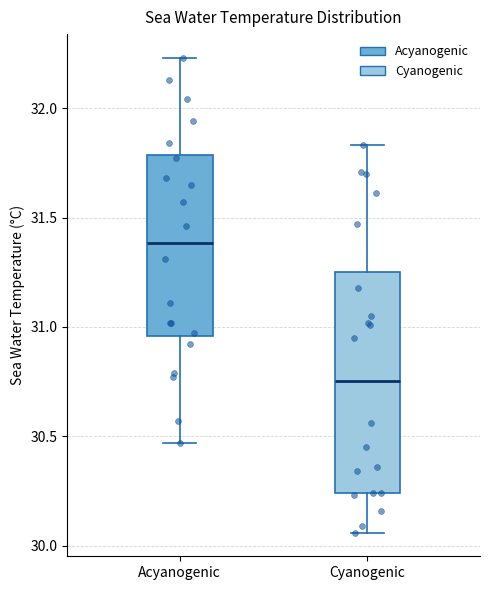

Reading left to right, read every box against the y-axis: the position of its median line, the range the box covers, and the ends of its whiskers. The values are not printed on the chart, so give them approximately, as read against the axis.

Acyanogenic: median 31.40, box 30.95 to 31.80, whiskers 30.45 to 32.25
Cyanogenic: median 30.75, box 30.25 to 31.25, whiskers 30.05 to 31.85